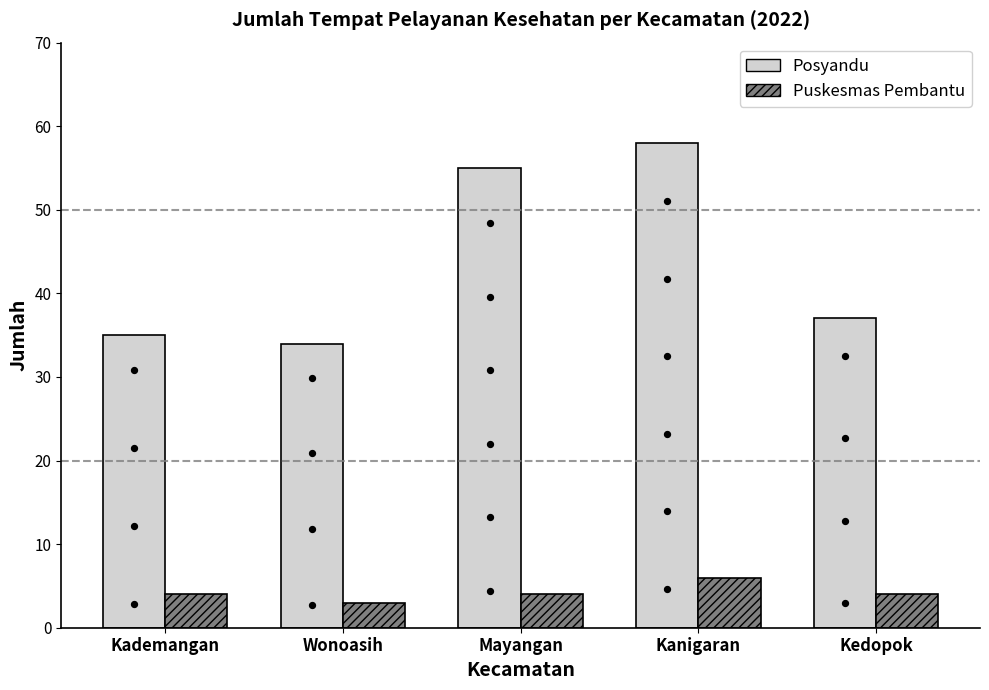

What are all the series names shown in the legend?

Posyandu, Puskesmas Pembantu